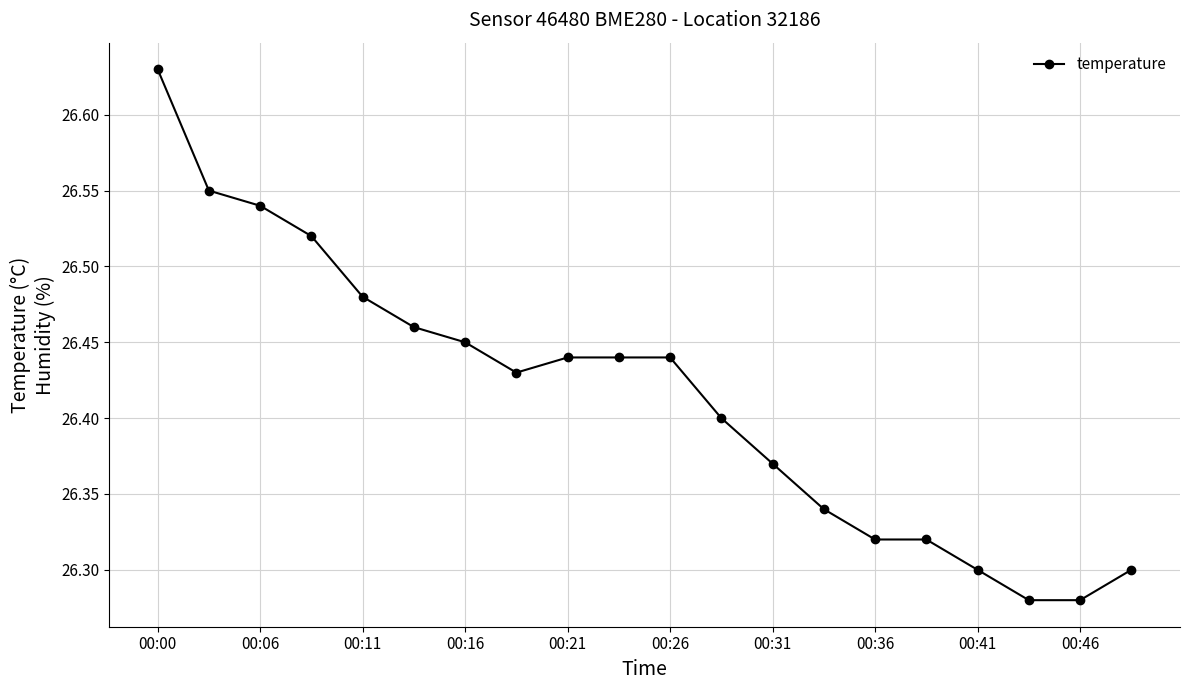

What is the sum of all values?

528.3